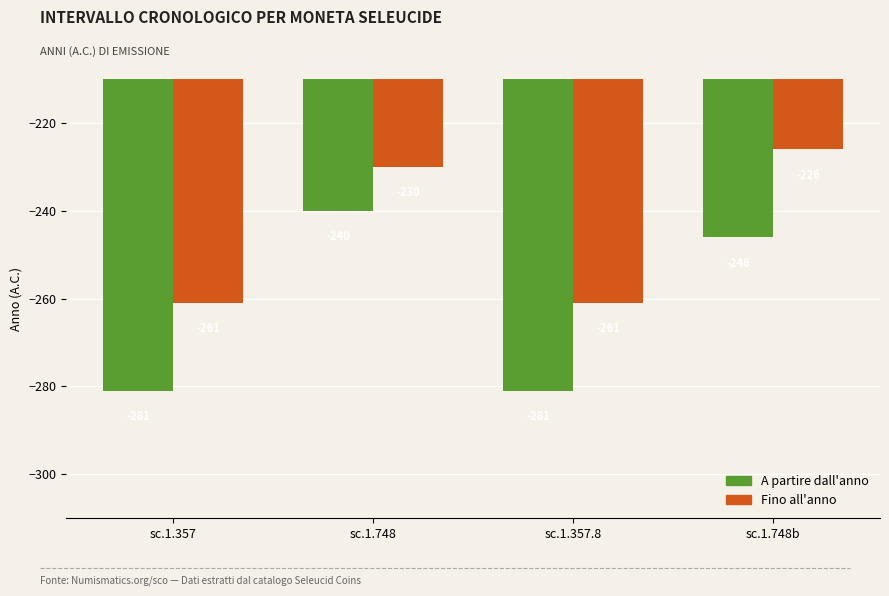

How many data points in Fino all'anno are less than -230?

2